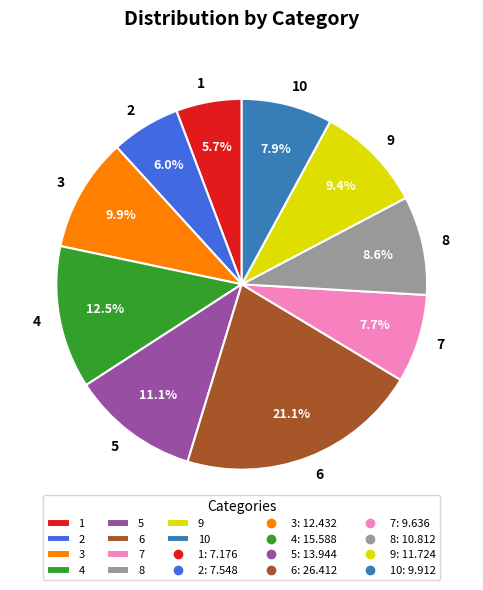

To the nearest percent, what percentage of the pie is 10?

8%